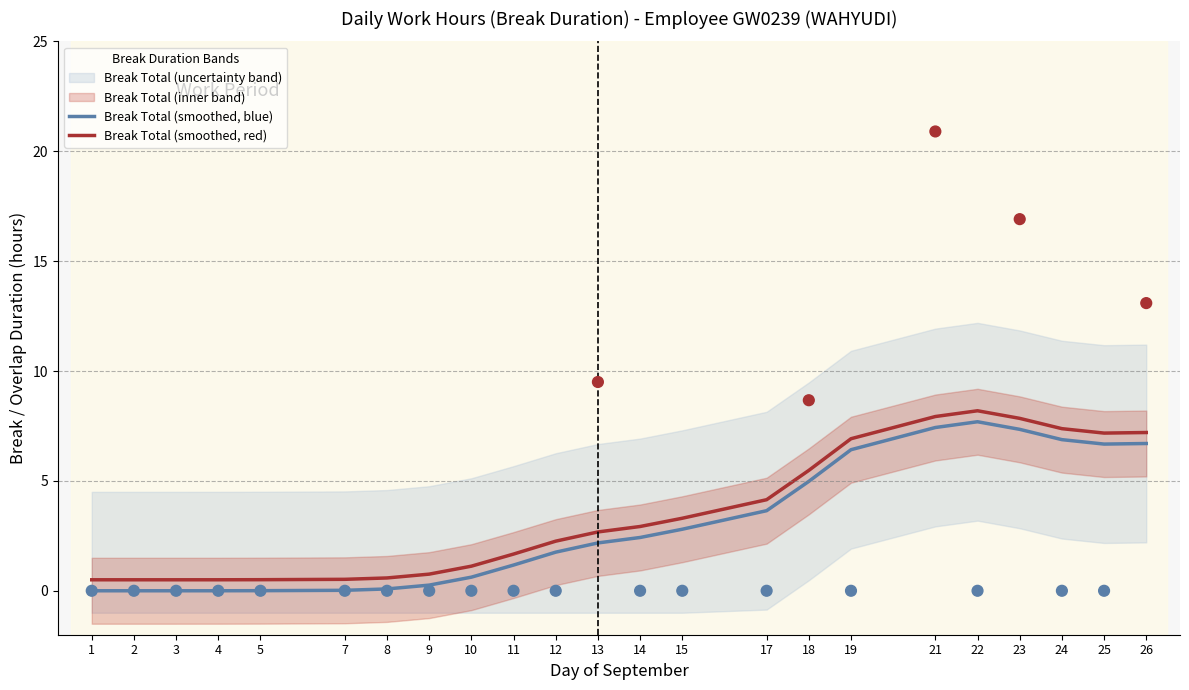

Which series reaches the minimum Y coordinate?

Break Total (smoothed, blue)